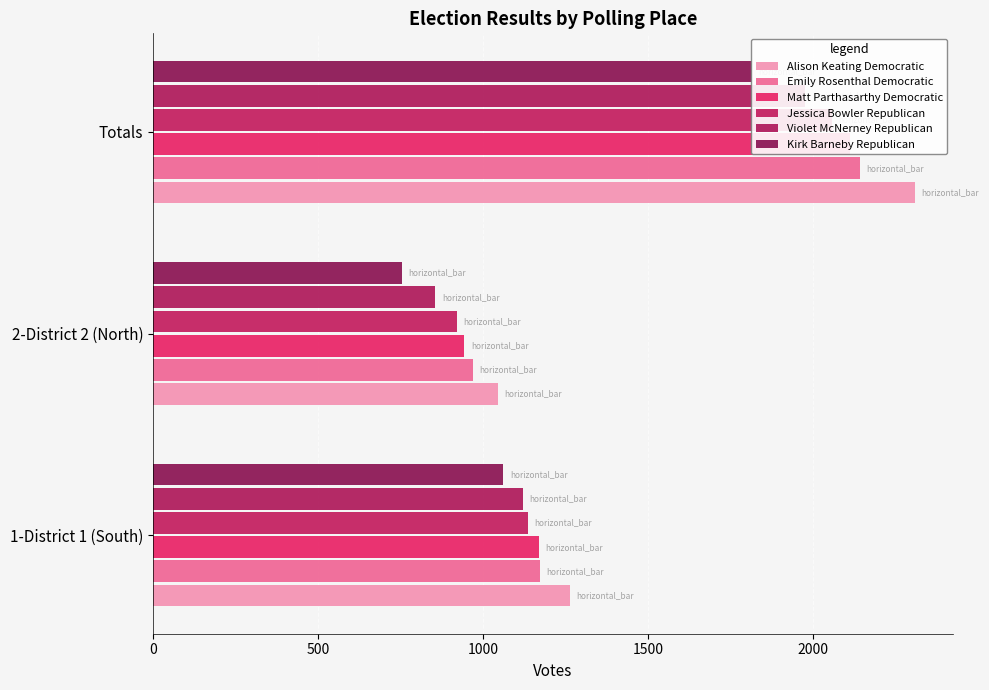

Between Totals and 1-District 1 (South), which is larger?

Totals